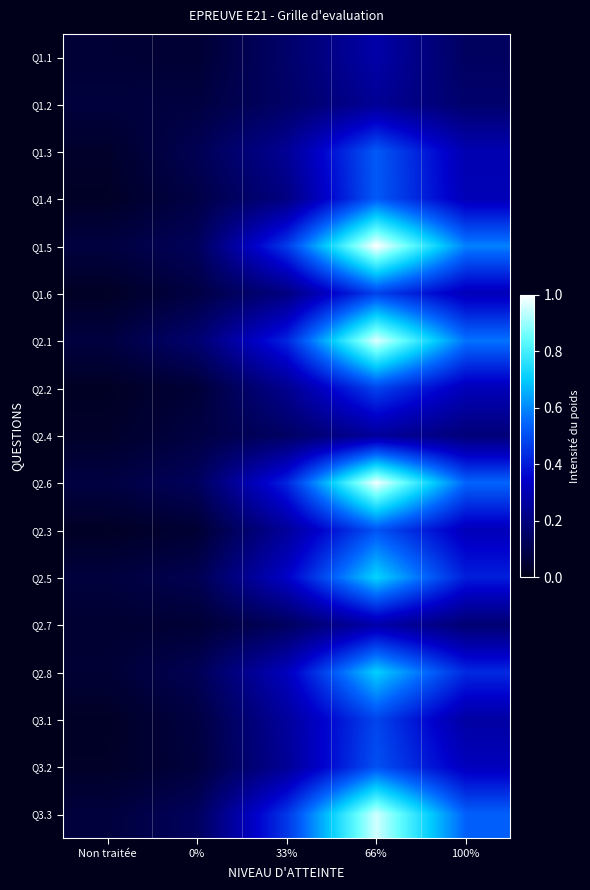

What is the difference between the highest and lowest values at 100%?

0.4